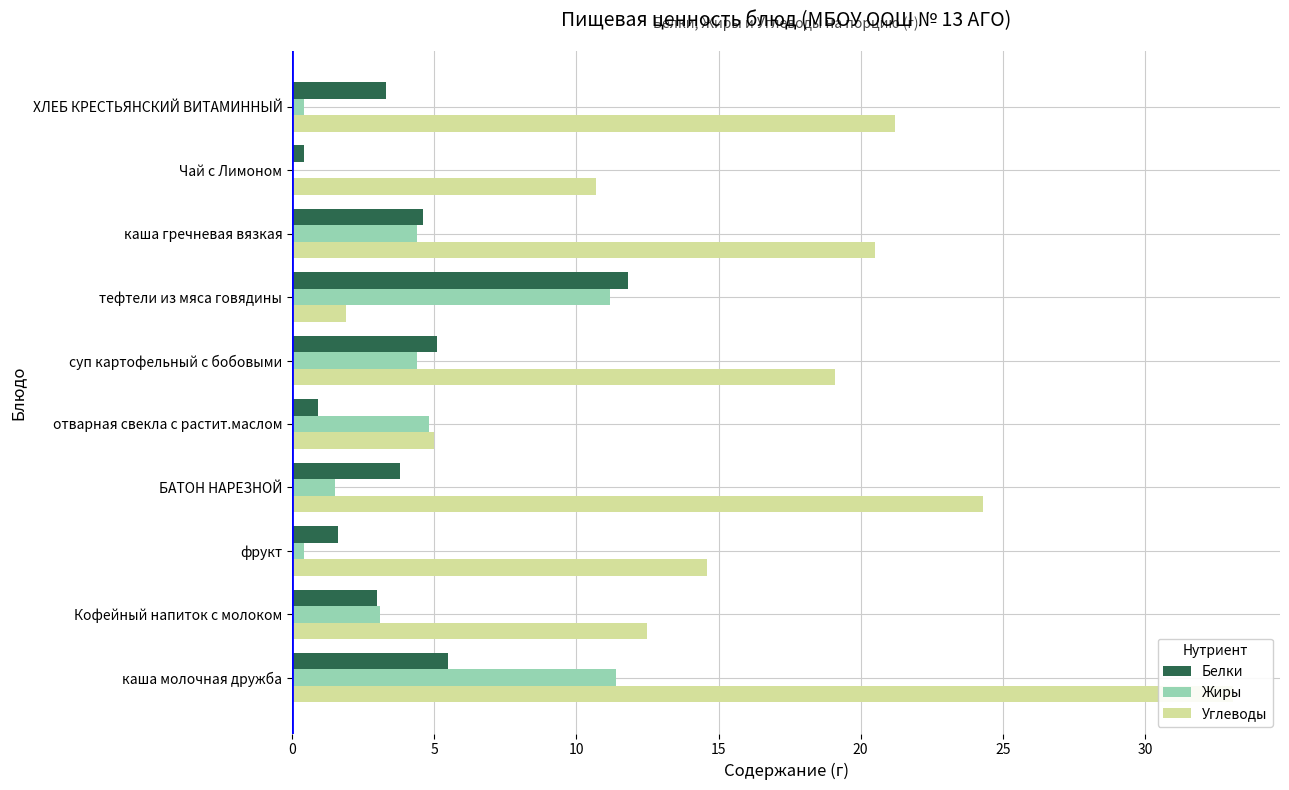

What is the difference between the maximum and minimum values in the Жиры series?

11.4